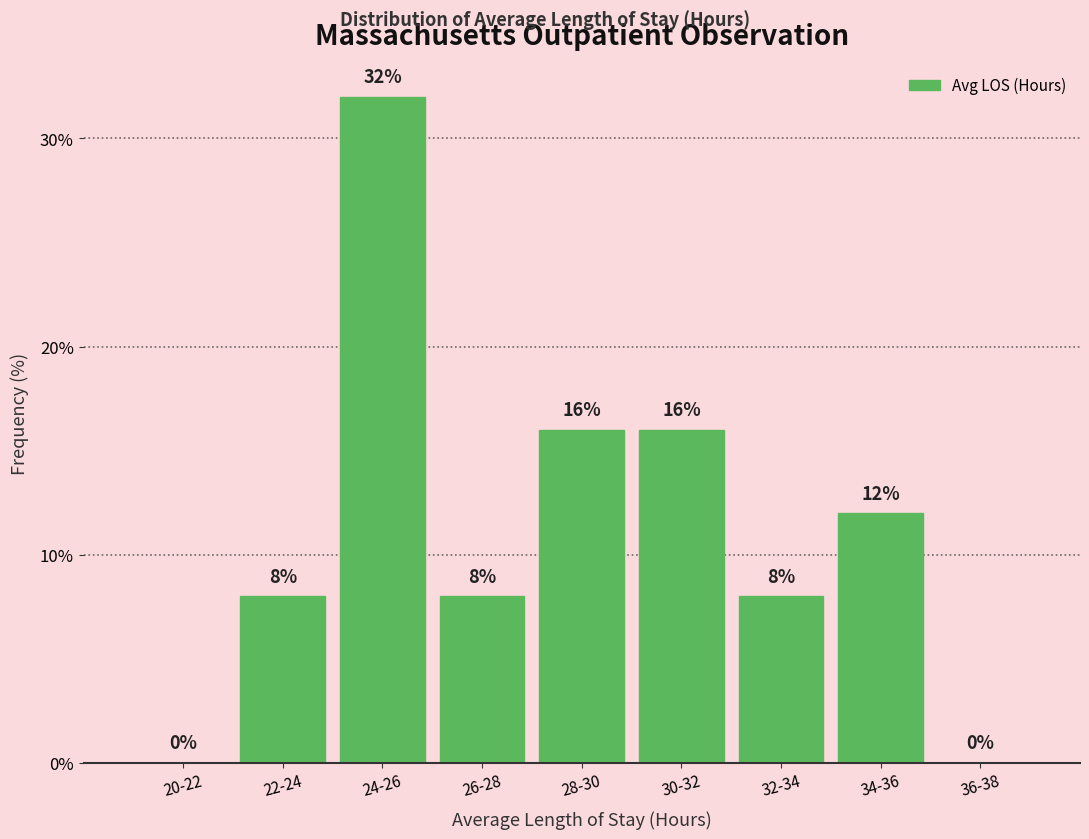

Reading left to right, what are all the values shown in this chart?

20-22=0	22-24=8	24-26=32	26-28=8	28-30=16	30-32=16	32-34=8	34-36=12	36-38=0